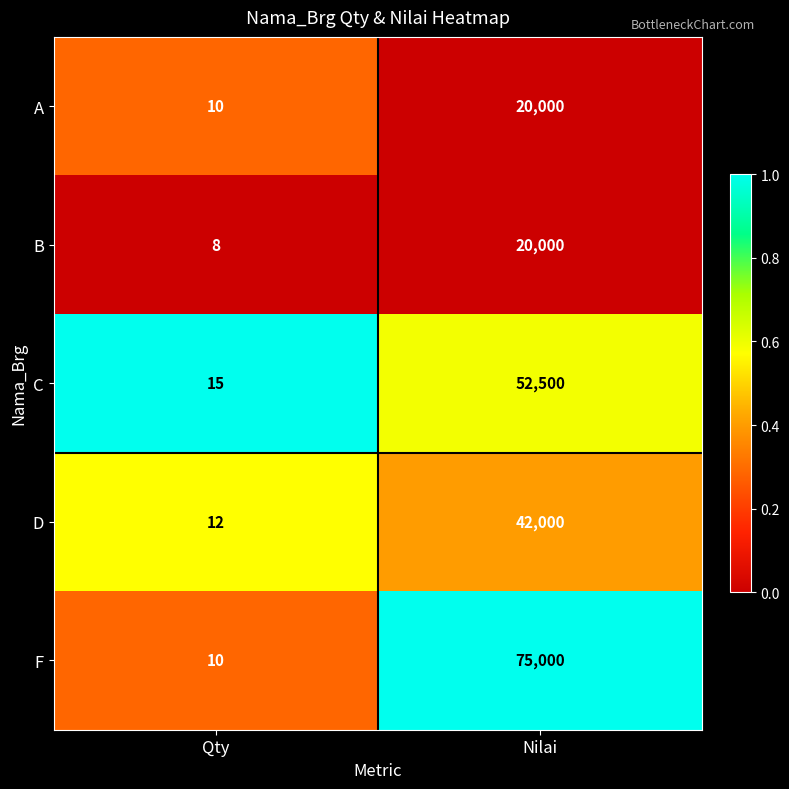

Read the A value at Nilai, to the nearest 50.

20000